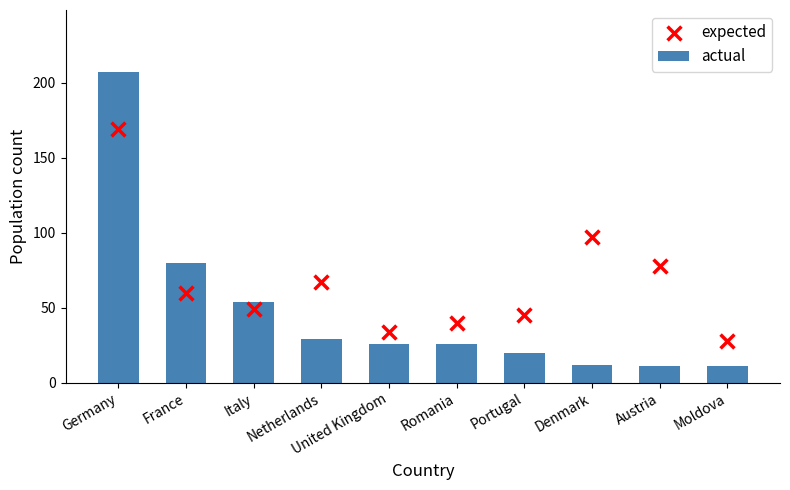

What are all the series names shown in the legend?

actual, expected